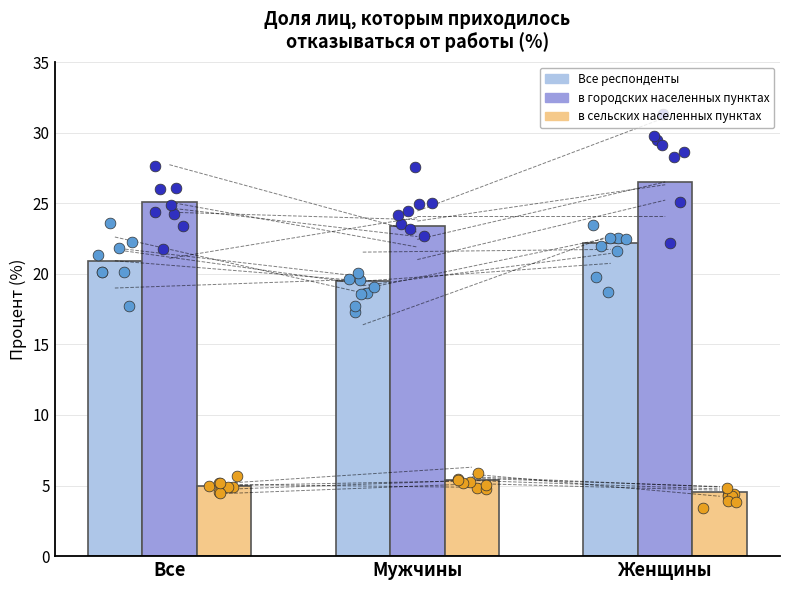

What are all the series names shown in the legend?

Все респонденты, в городских населенных пунктах, в сельских населенных пунктах